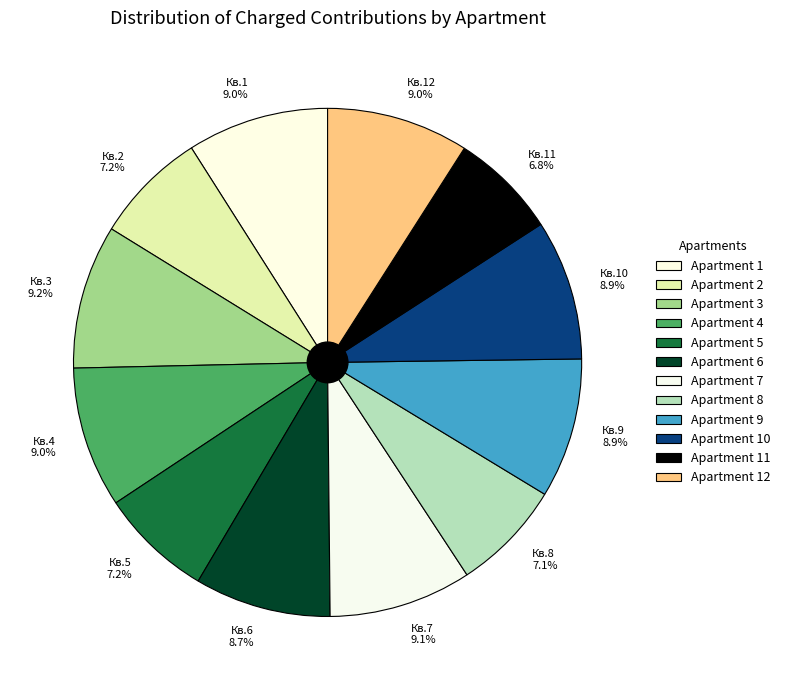

What is the ratio of the value at Кв.6 8.7% to the value at Кв.1 9.0%?

1.0